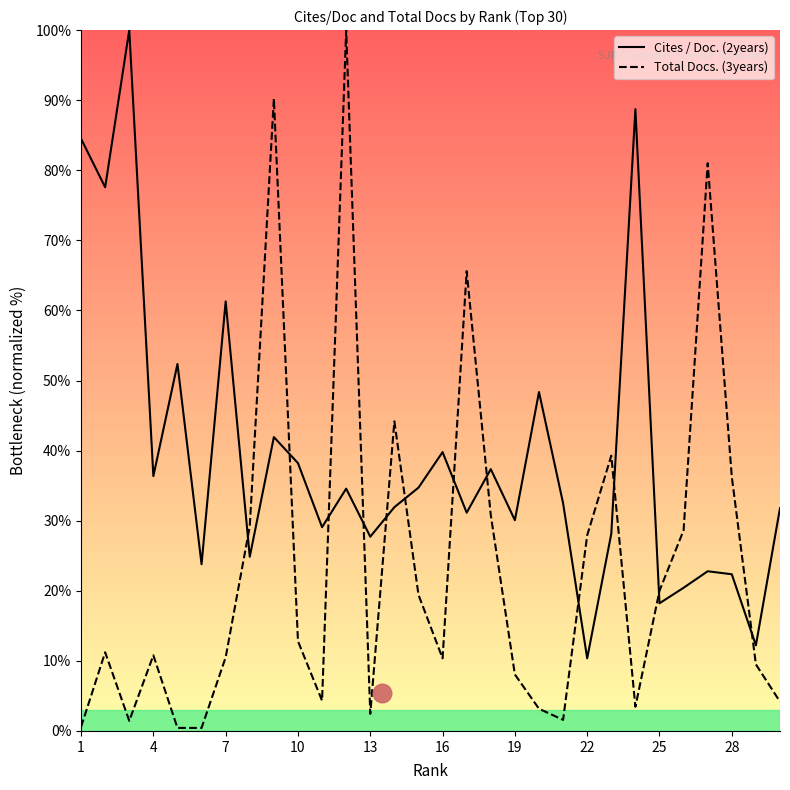

Which series has the widest spread of Y values?

Total Docs. (3years)